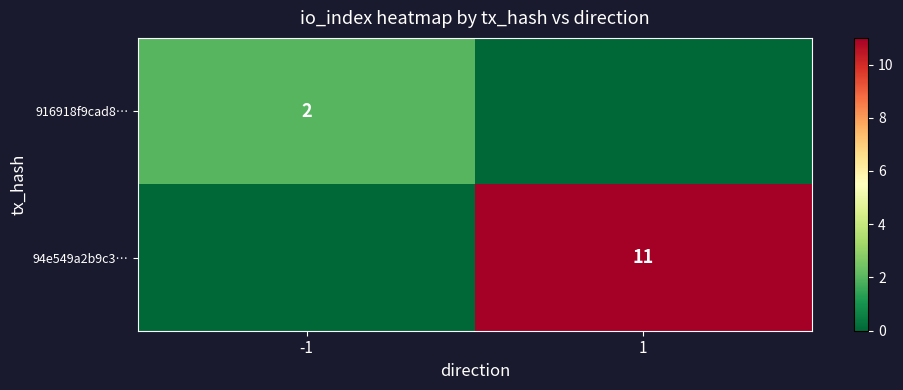

Which series has the widest spread of values?

94e549a2b9c3…